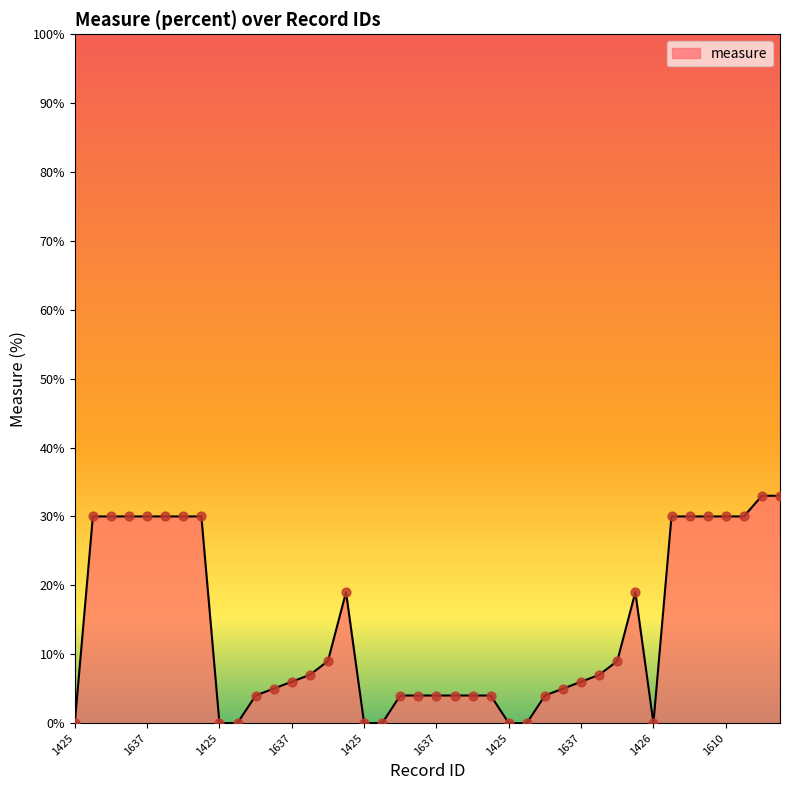

What is the maximum value shown in the chart?

33